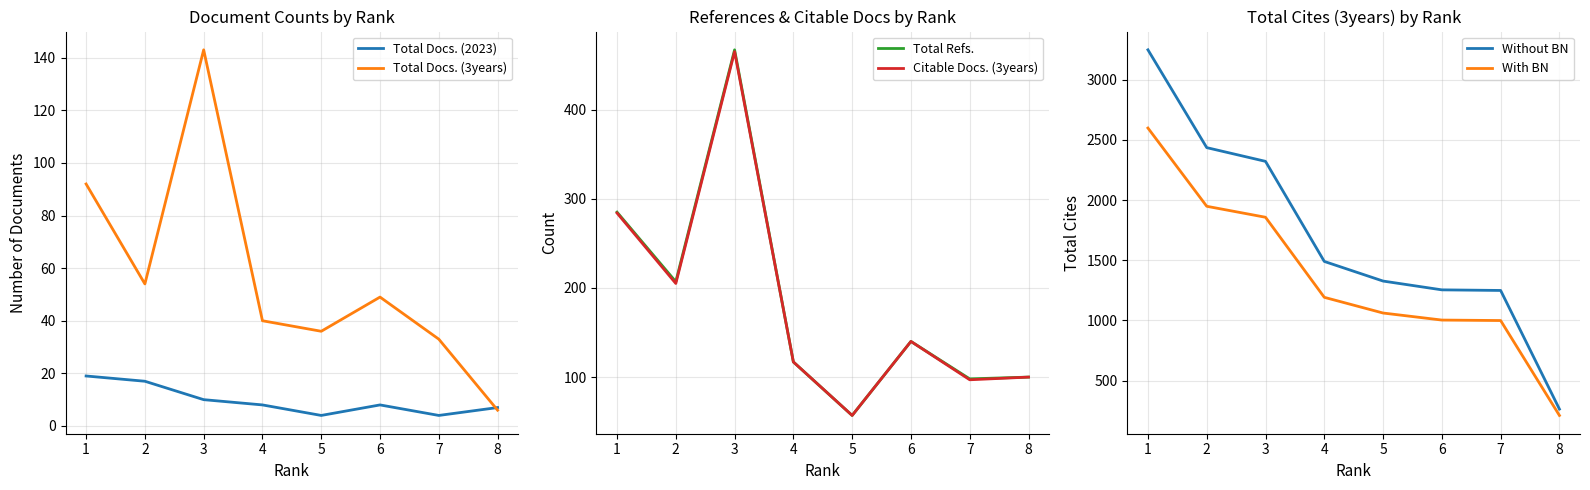

Is the value of Total Docs. (2023) at 3 greater than the value of Total Docs. (3years) at 4?

No